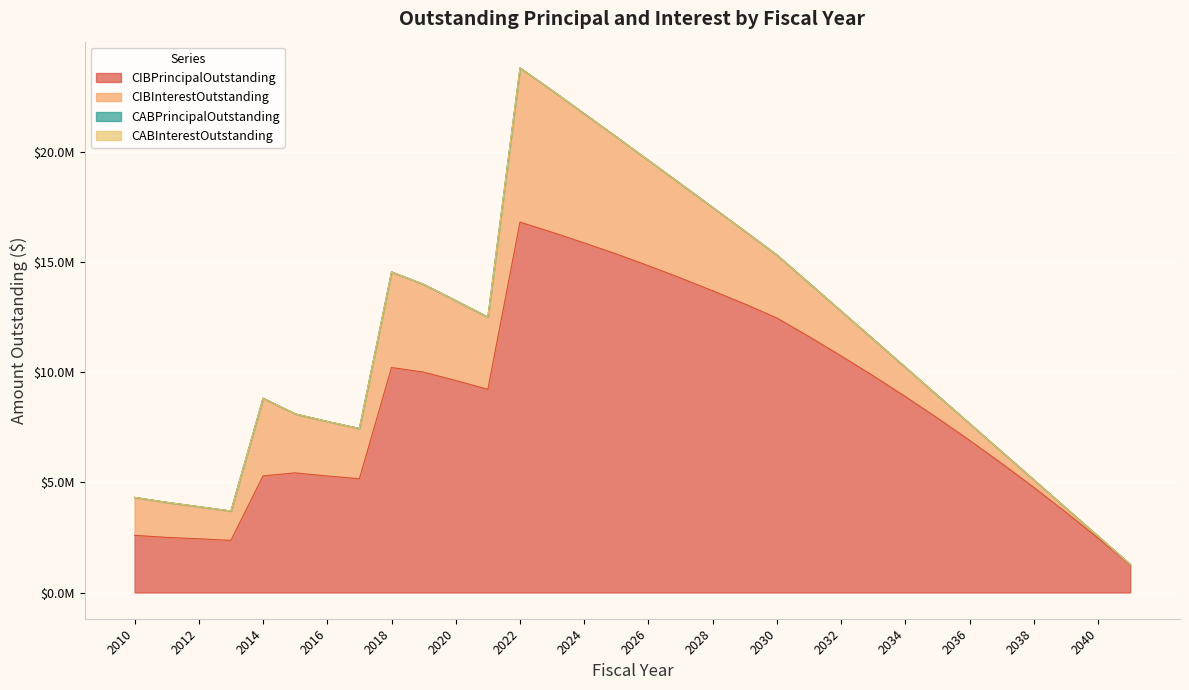

What is the highest value of the CIBInterestOutstanding series?

6995712.4